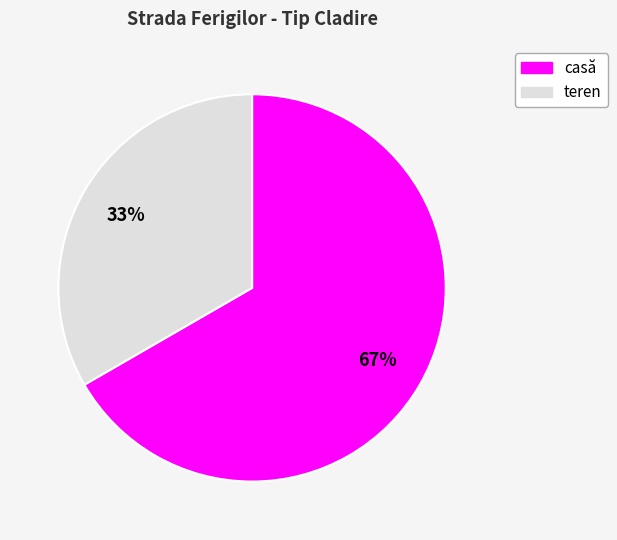

How many segments does this pie chart have?

2